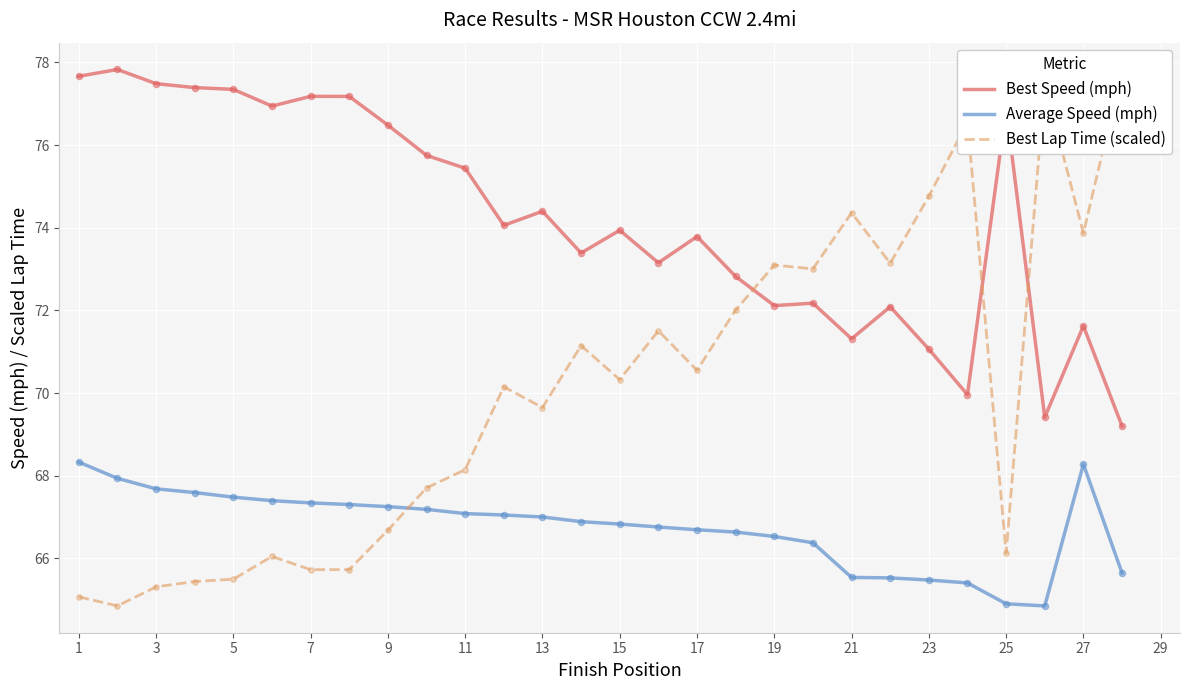

At how many categories does at least one series exceed 67?

28